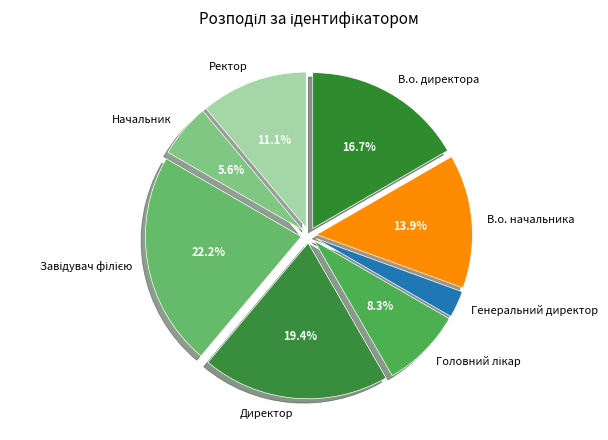

The Директор slice represents 13% of the pie. True or false?

False